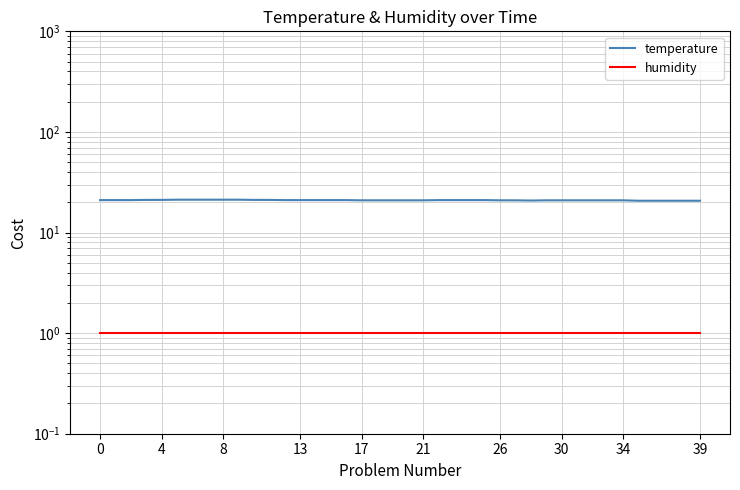

What is the sum of all humidity values?

40.0